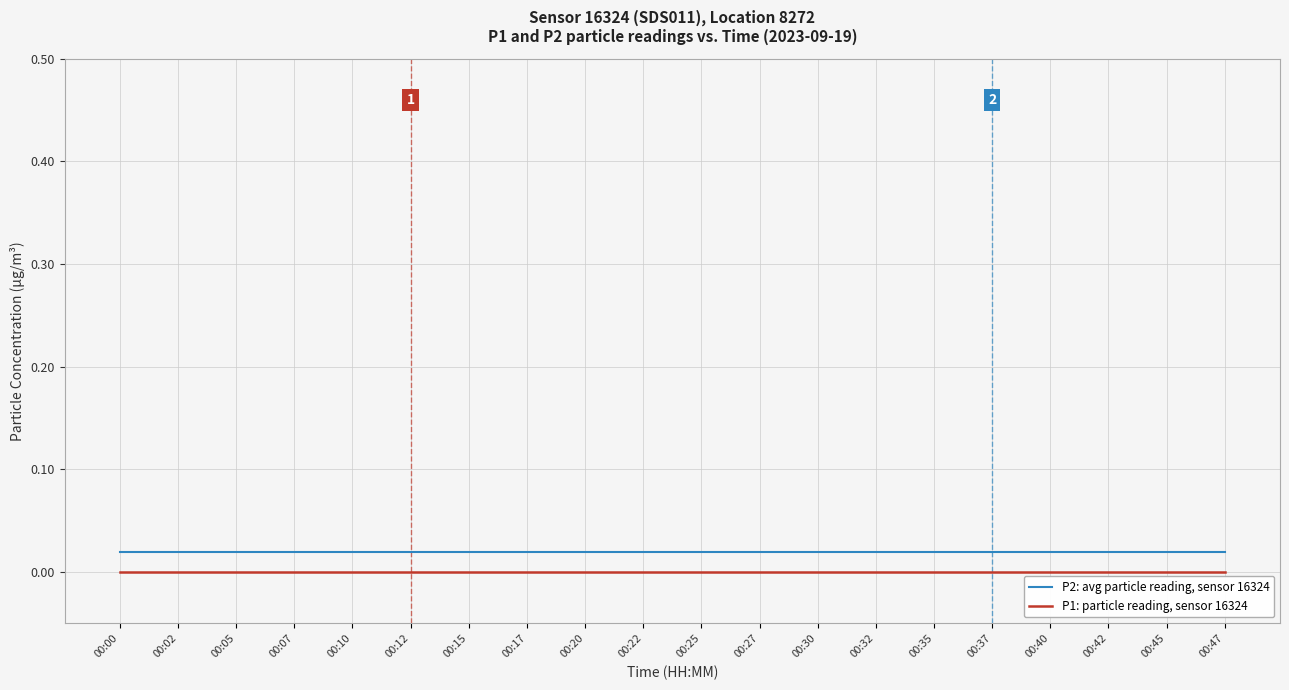

Is it true that P1: particle reading, sensor 16324 equals 0.0 at 00:47?

True